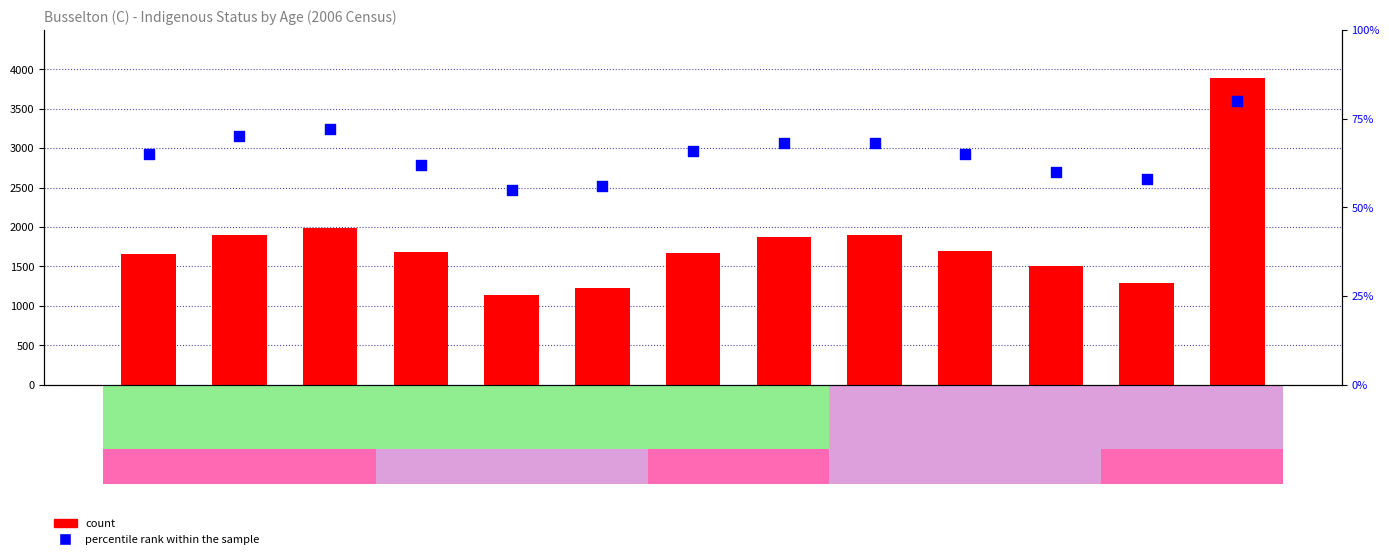

Which series reaches the minimum Y coordinate?

percentile rank within the sample